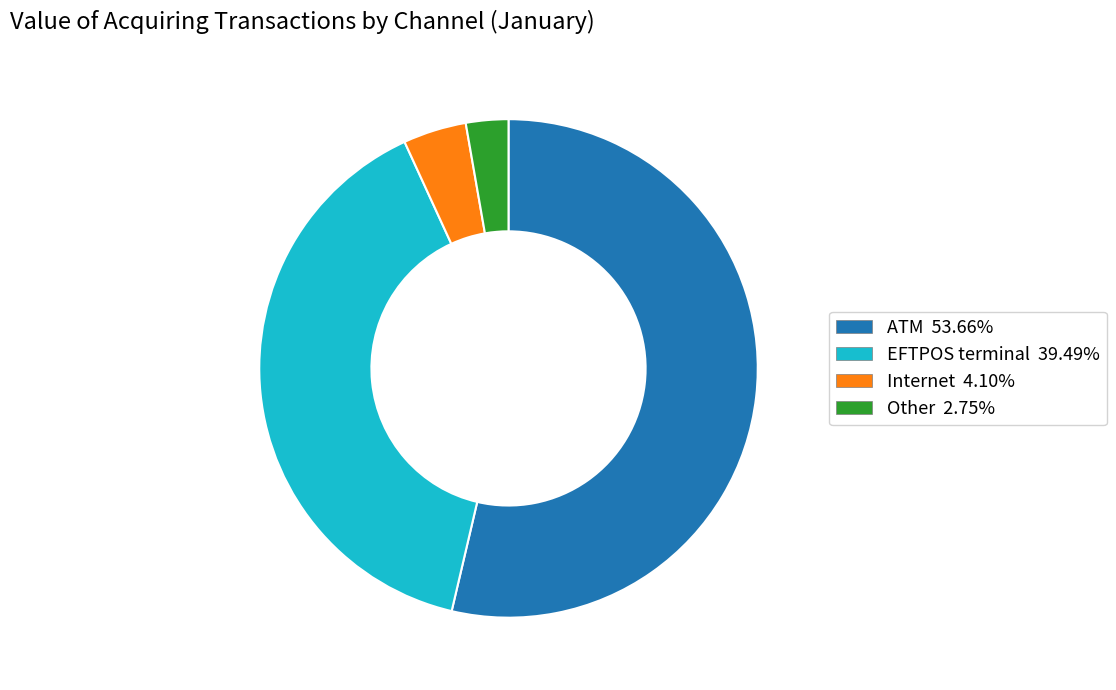

Do EFTPOS terminal and ATM together represent more than half of the pie?

Yes